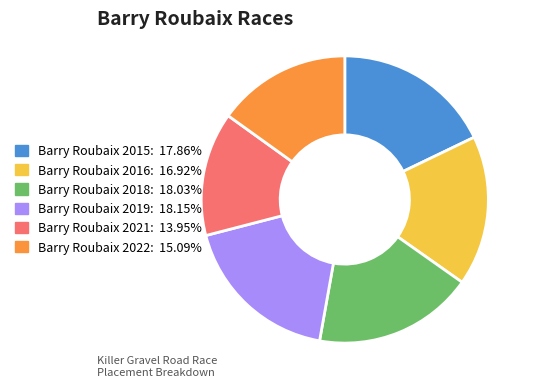

True or false: Barry Roubaix 2018 accounts for 7% of the total.

False